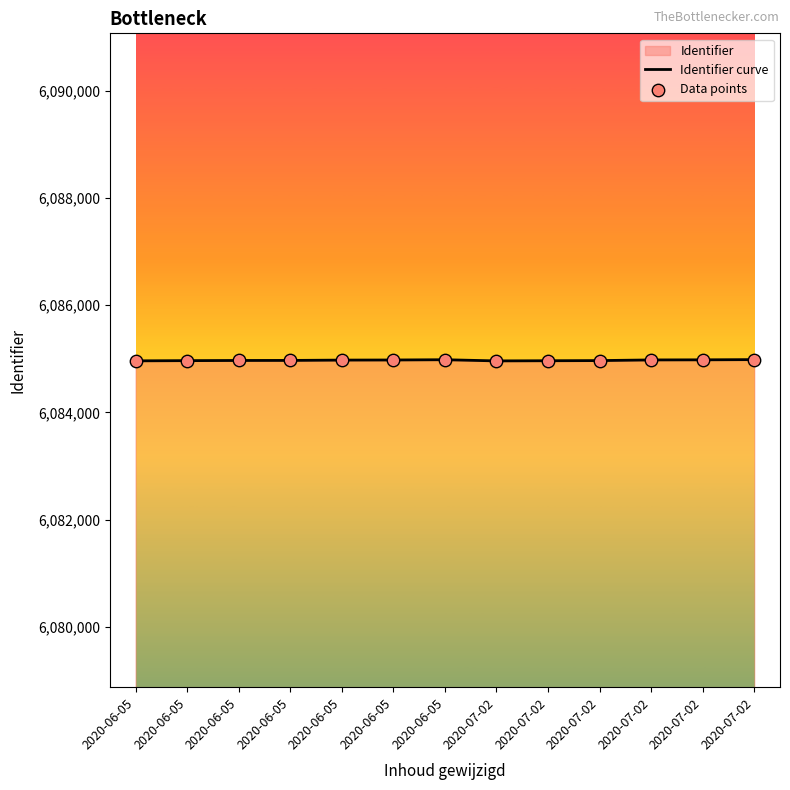

Which series contains the highest Y value?

Identifier curve